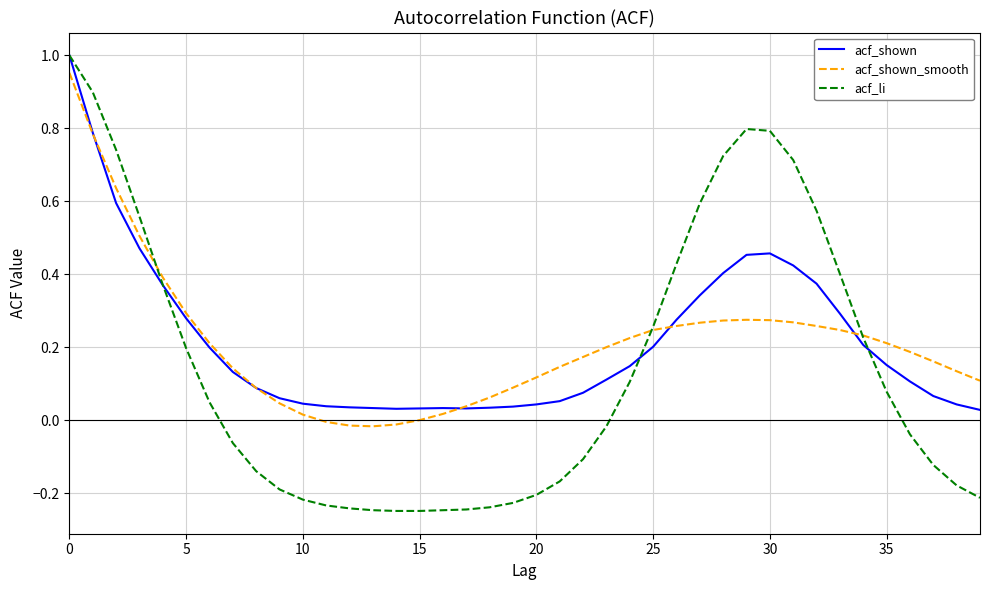

Which series has the largest range (max minus min)?

acf_li